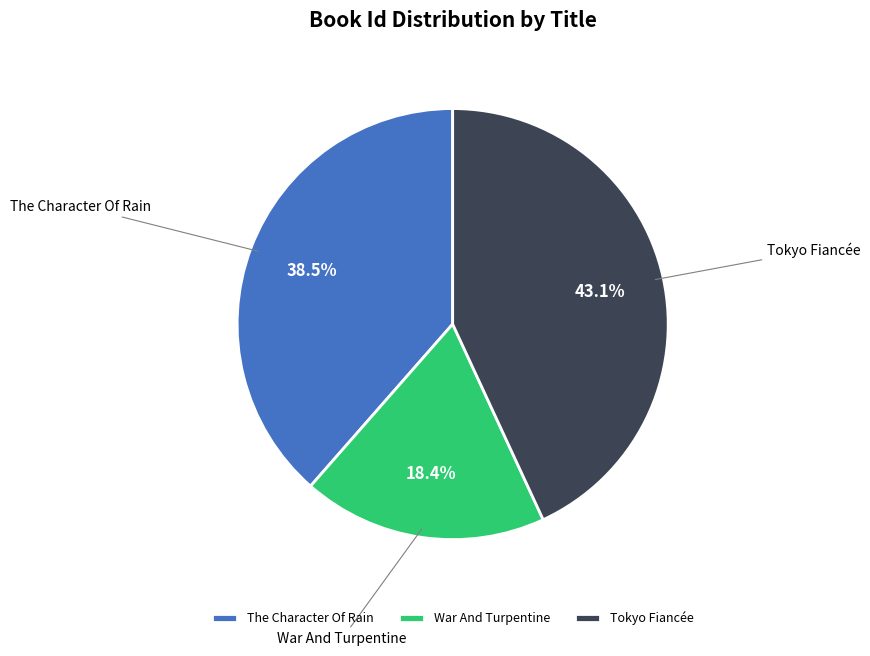

Is The Character Of Rain the majority of the pie?

No